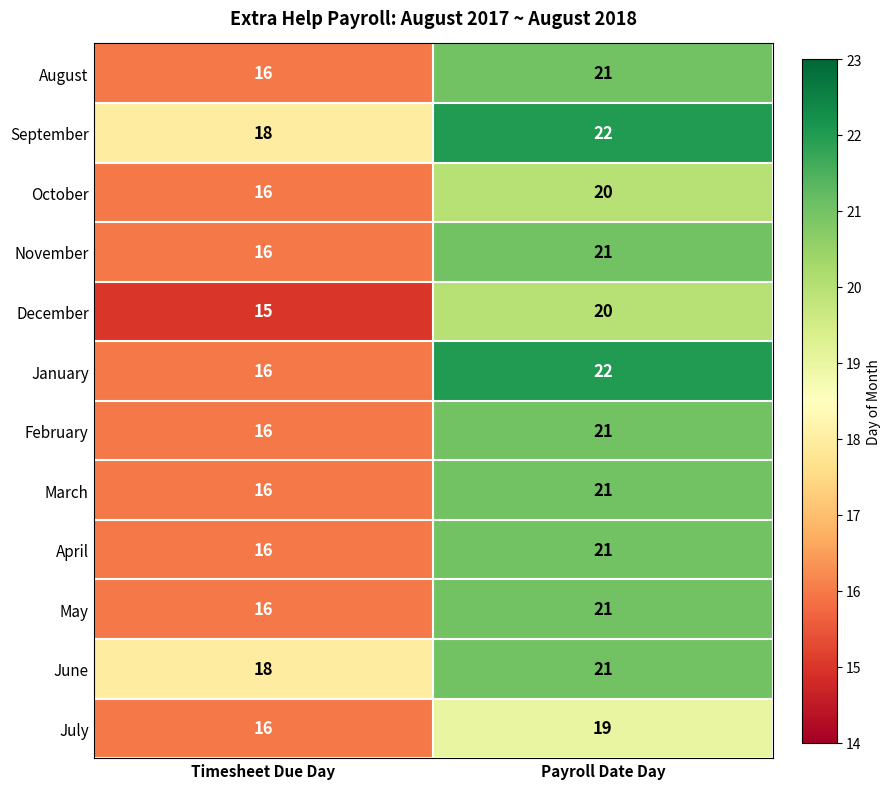

Reading right to left, what are all the values shown in this chart?

August: 21	16
September: 22	18
October: 20	16
November: 21	16
December: 20	15
January: 22	16
February: 21	16
March: 21	16
April: 21	16
May: 21	16
June: 21	18
July: 19	16